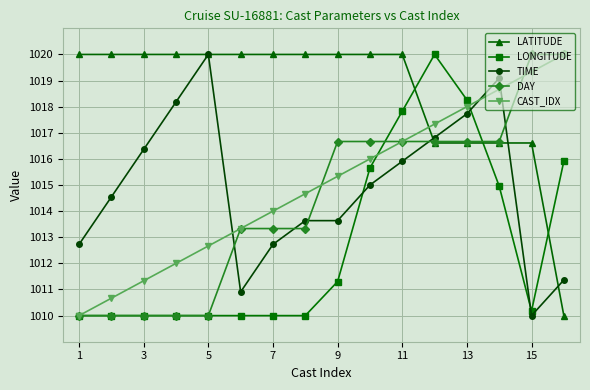

Which series has the largest total across all categories?

LATITUDE